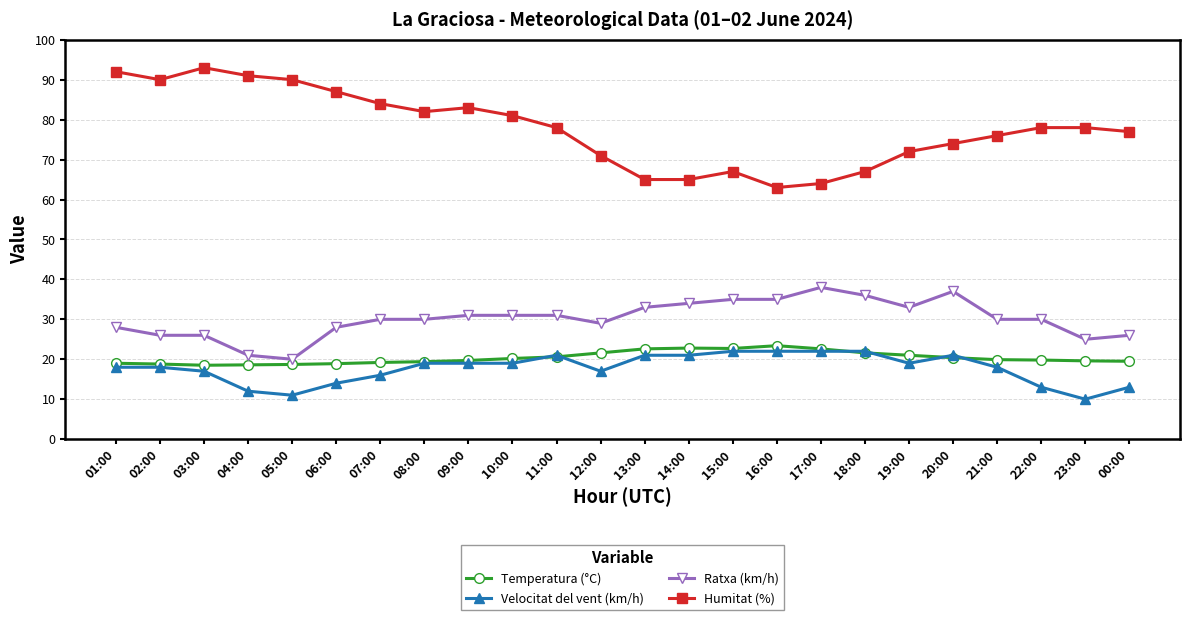

What is the value of the Temperatura (°C) point at the 5th from the left?

18.7